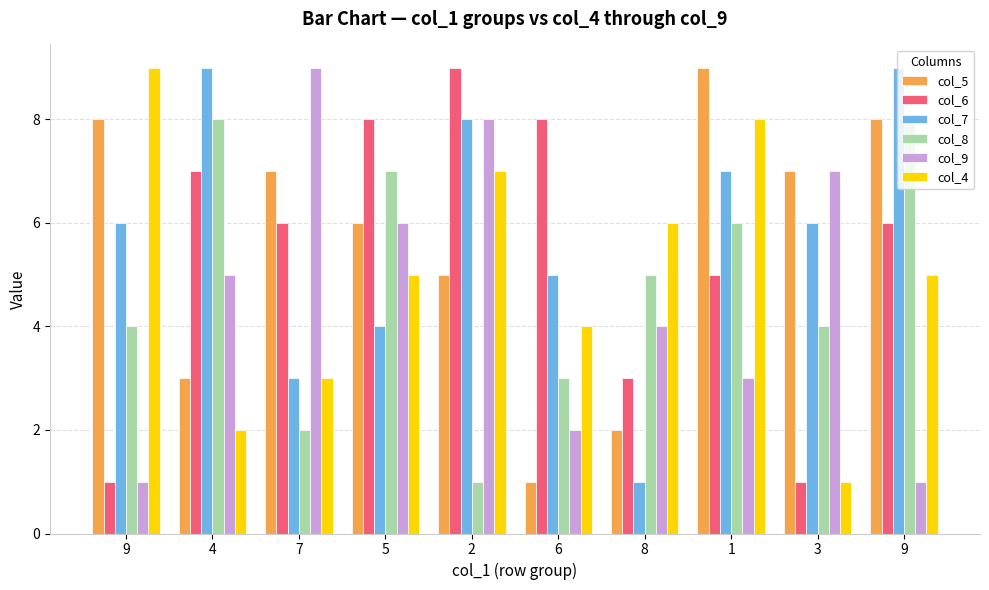

Which has a higher value, 7 or 2?

7